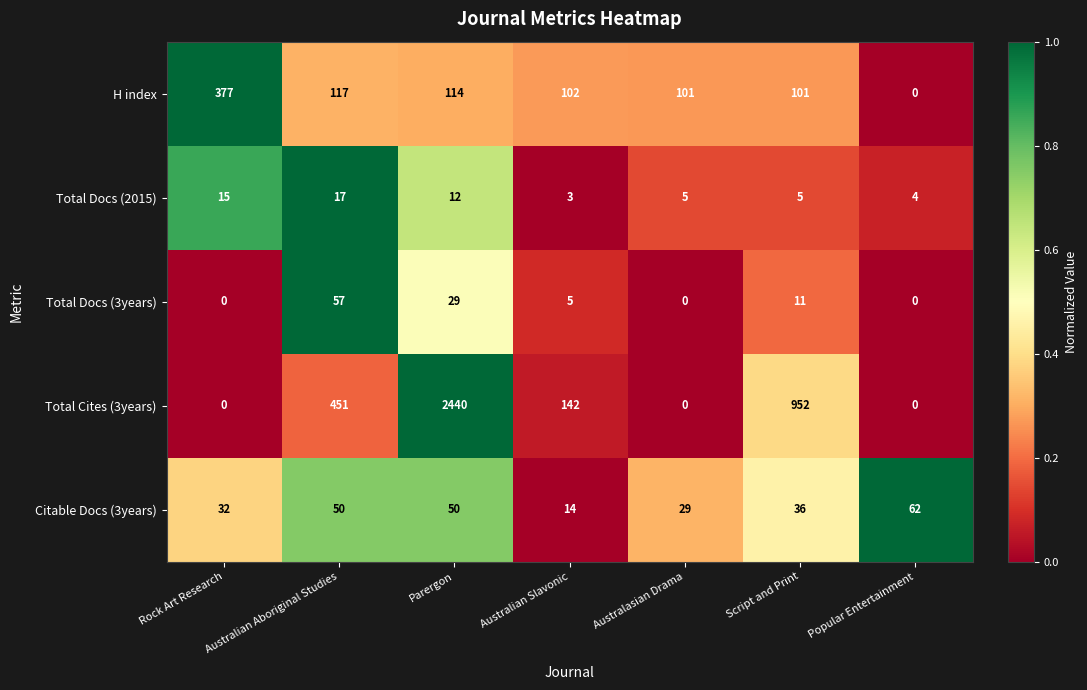

Which series has the widest spread of values?

Total Cites (3years)